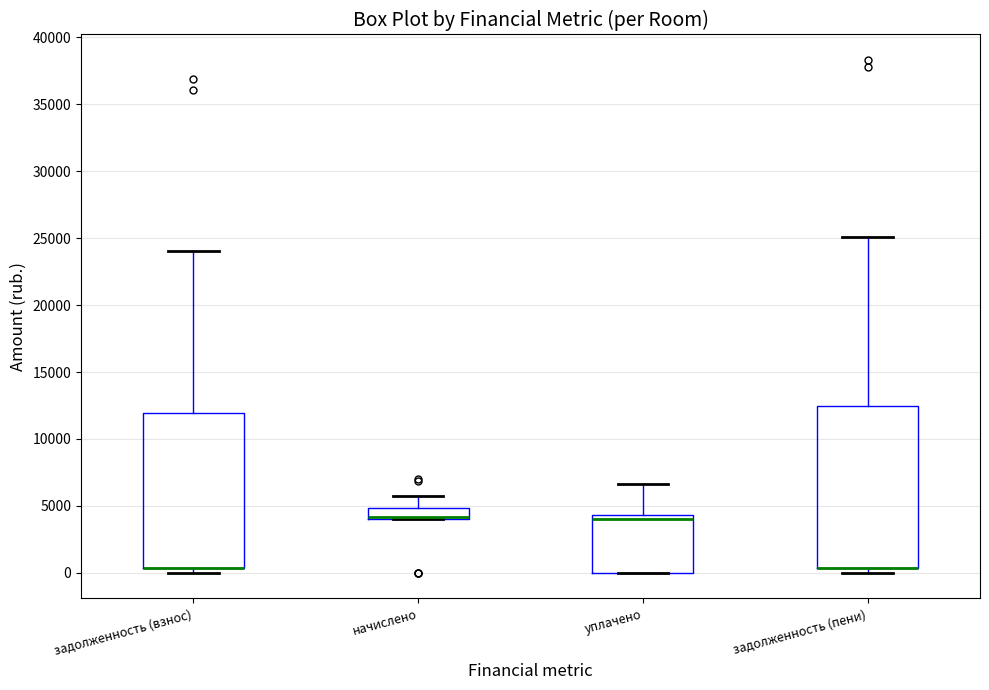

Reading left to right, transcribe this box plot: for each box, give where its median line is, the range the box spans, and where its two whiskers end, as read against the y-axis. The values are not printed on the chart, so give them approximately, as read against the axis.

задолженность (взнос): median 500 (drawn on the box's lower edge), box 500 to 12000, whiskers 0 to 24000
начислено: median 4000 (drawn on the box's lower edge), box 4000 to 5000, whiskers 4000 to 6000
уплачено: median 4000, box 0 to 4500, whiskers 0 to 6500
задолженность (пени): median 500 (drawn on the box's lower edge), box 500 to 12500, whiskers 0 to 25000